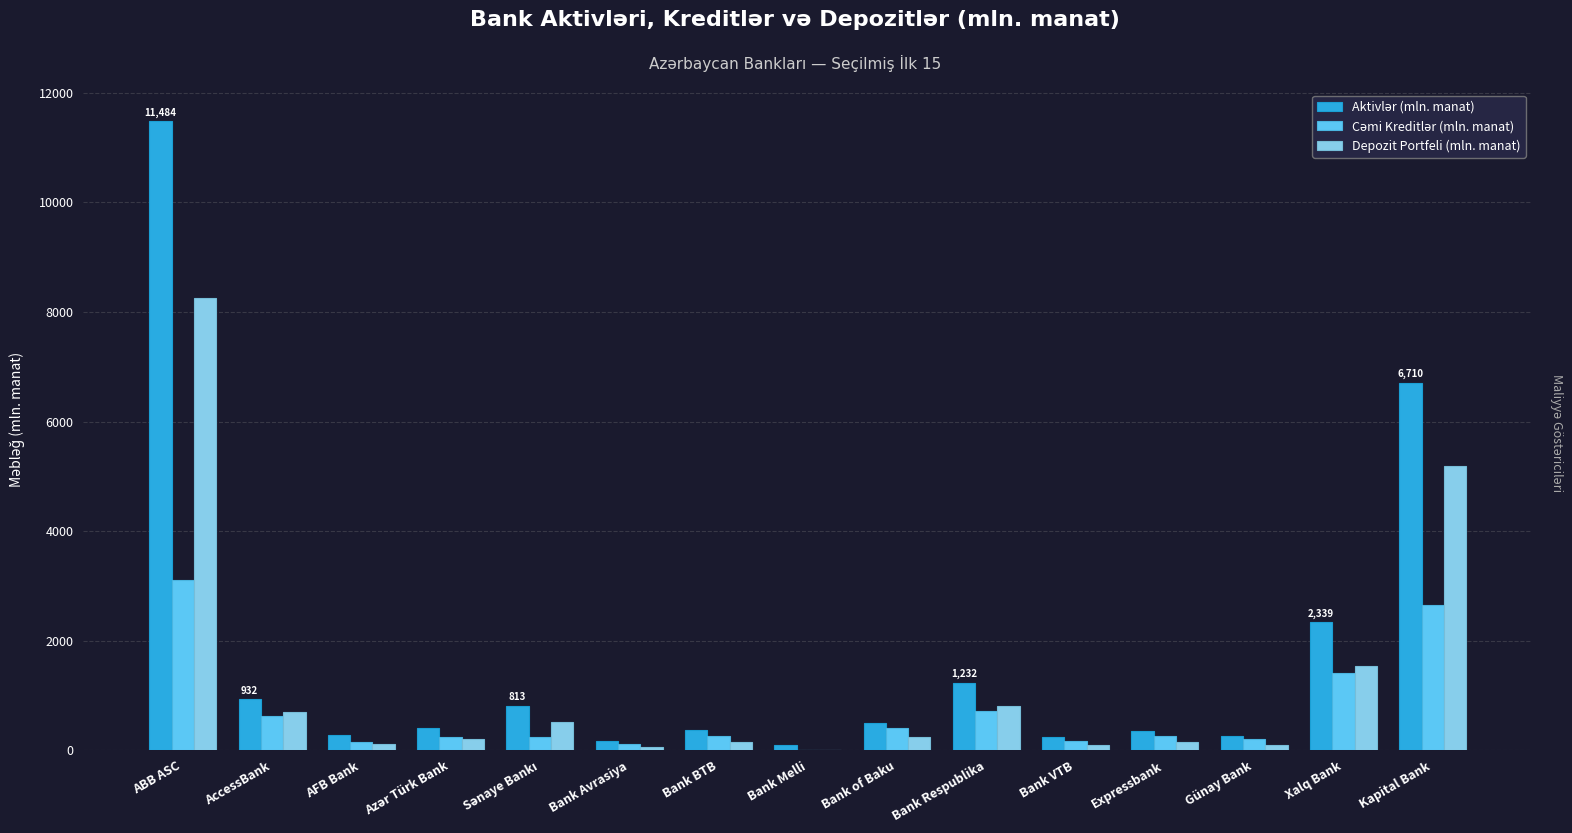

At which label is Depozit Portfeli (mln. manat) closest to 4136?

Kapital Bank